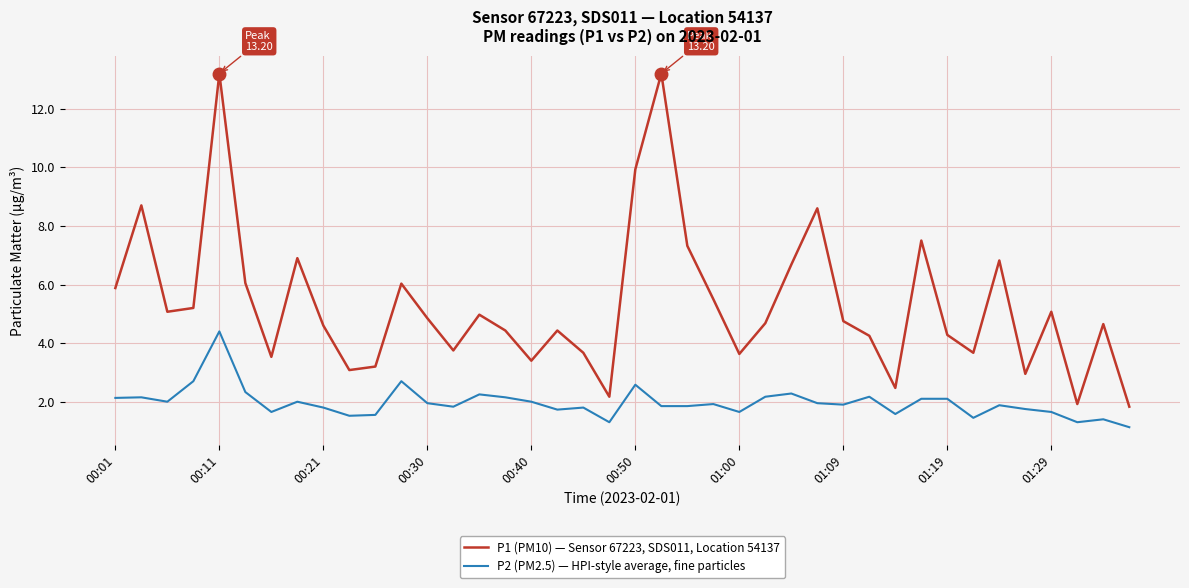

Which series has the largest total across all categories?

P1 (PM10) — Sensor 67223, SDS011, Location 54137